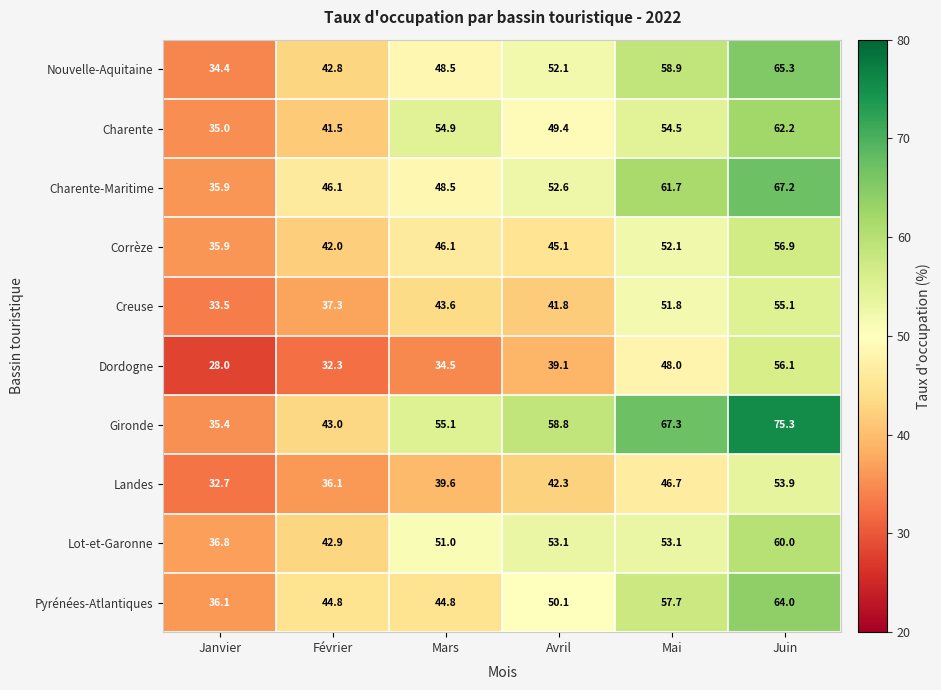

True or false: Corrèze has a value of 56.9 at Juin.

True